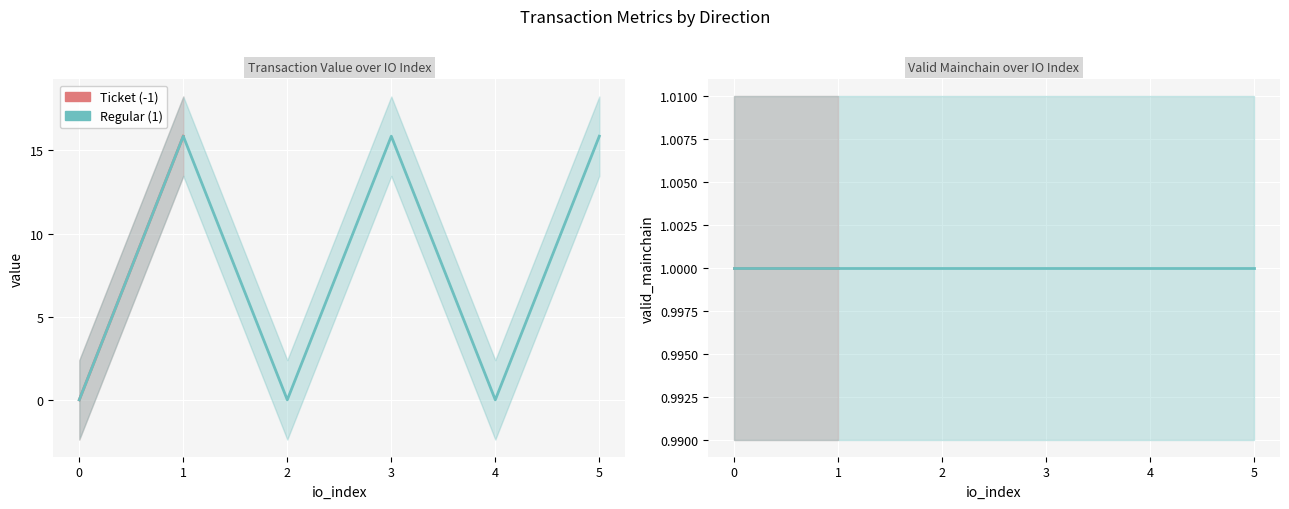

True or false: valid_mainchain and direction intersect in this chart.

False